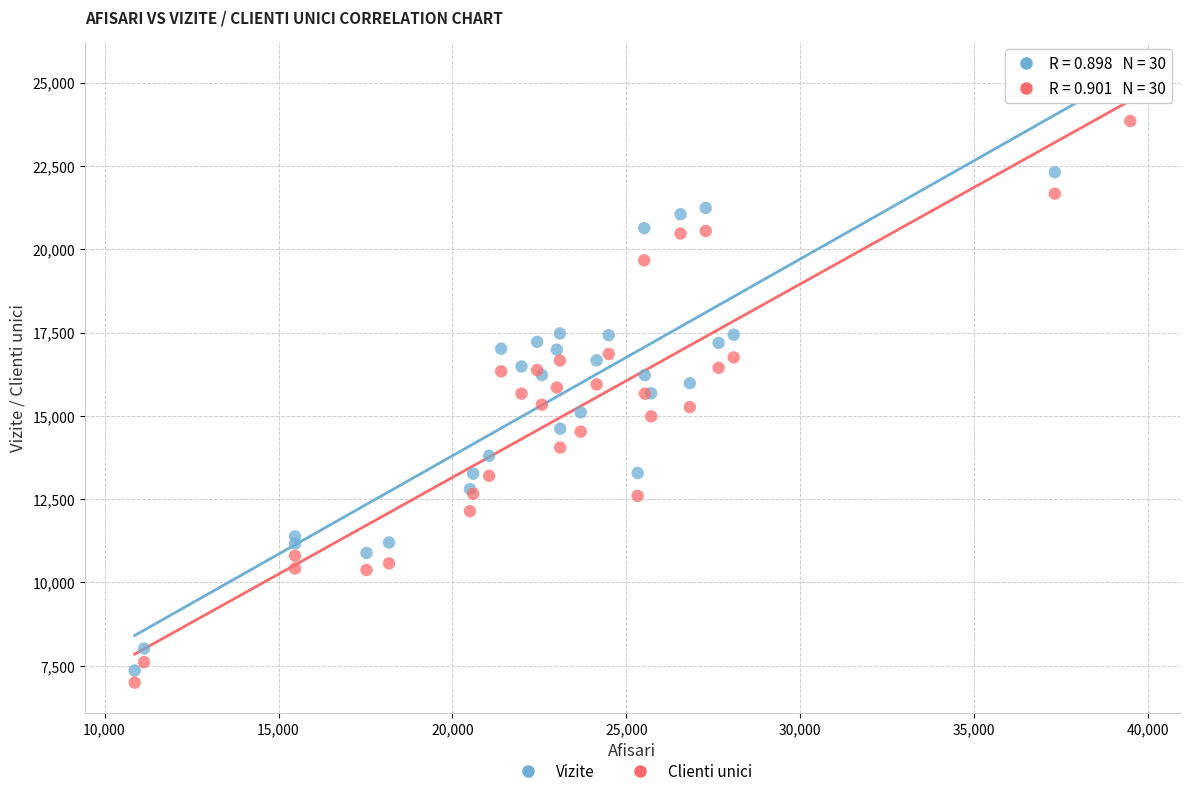

What is the X range (max minus min) for the scatter plot?

28615